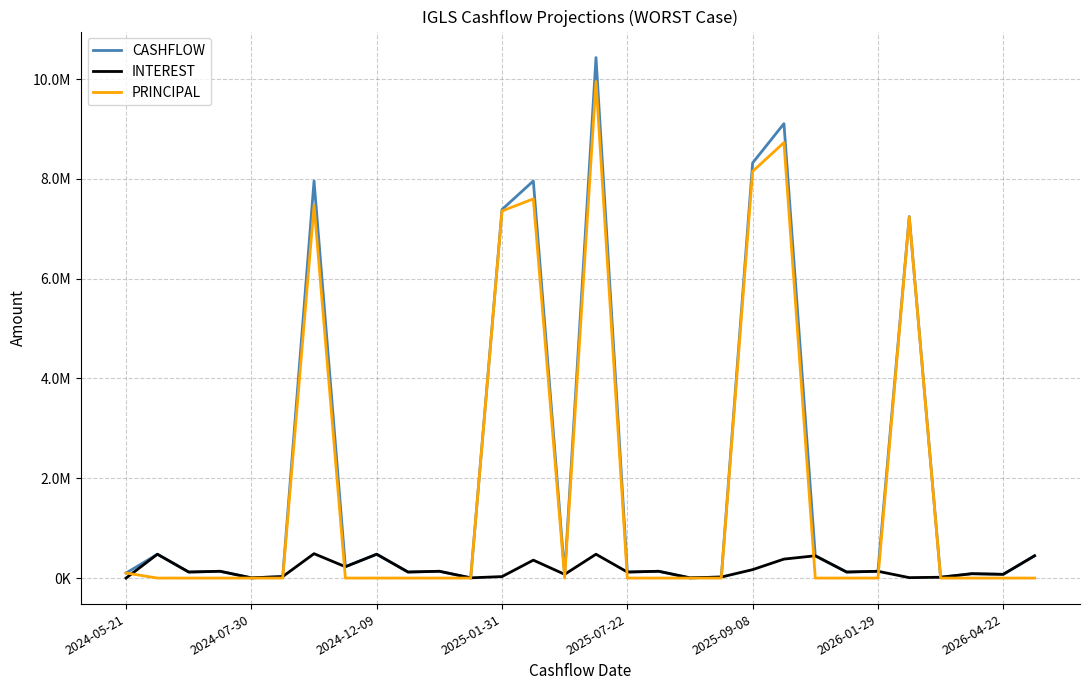

Is this an area chart (filled region under the line)?

No